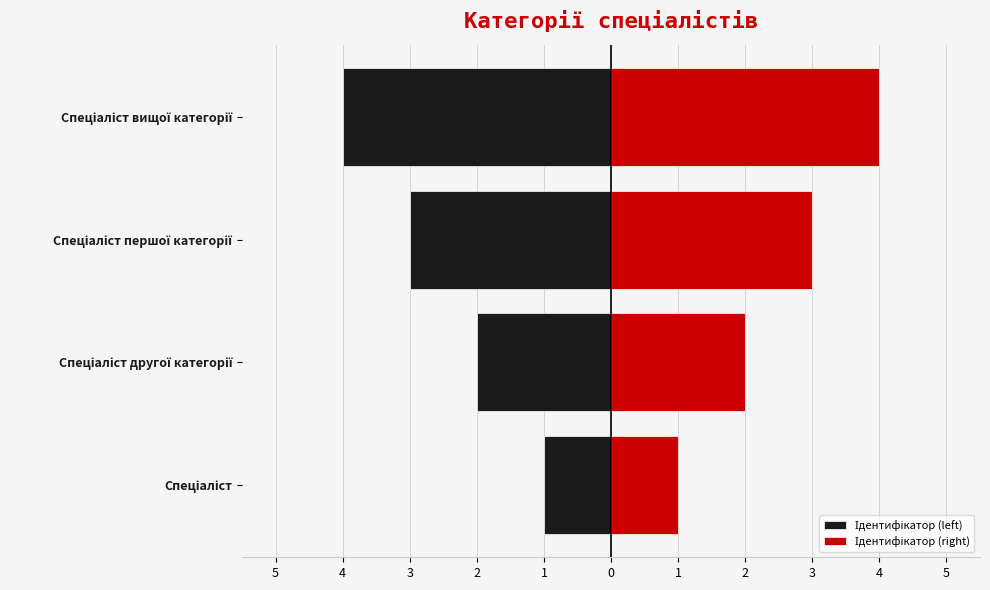

Rank the series by their maximum value, from lowest to highest.

Ідентифікатор (left), Ідентифікатор (right)